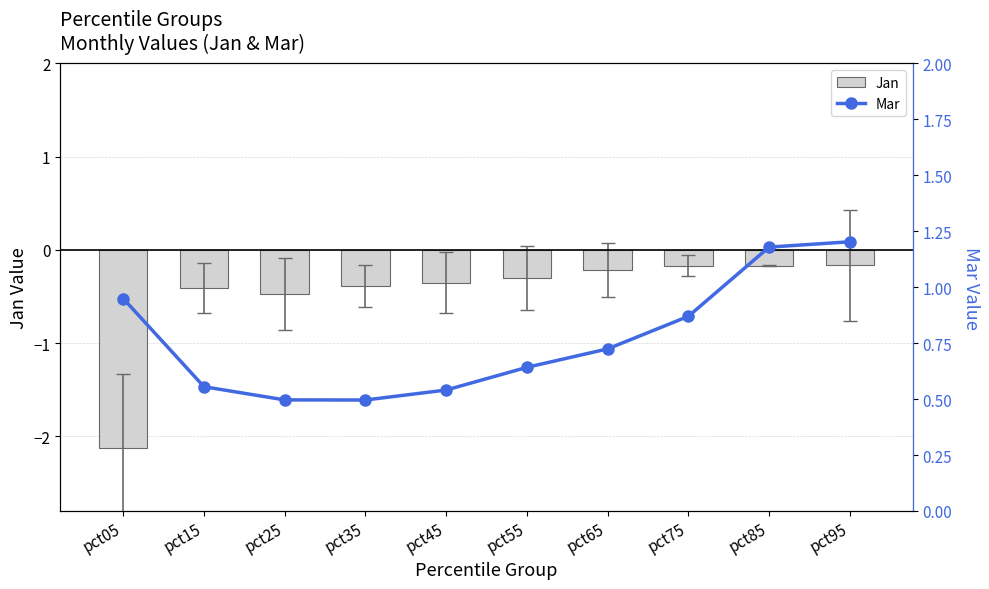

What is the total value across all series at pct55?

0.3